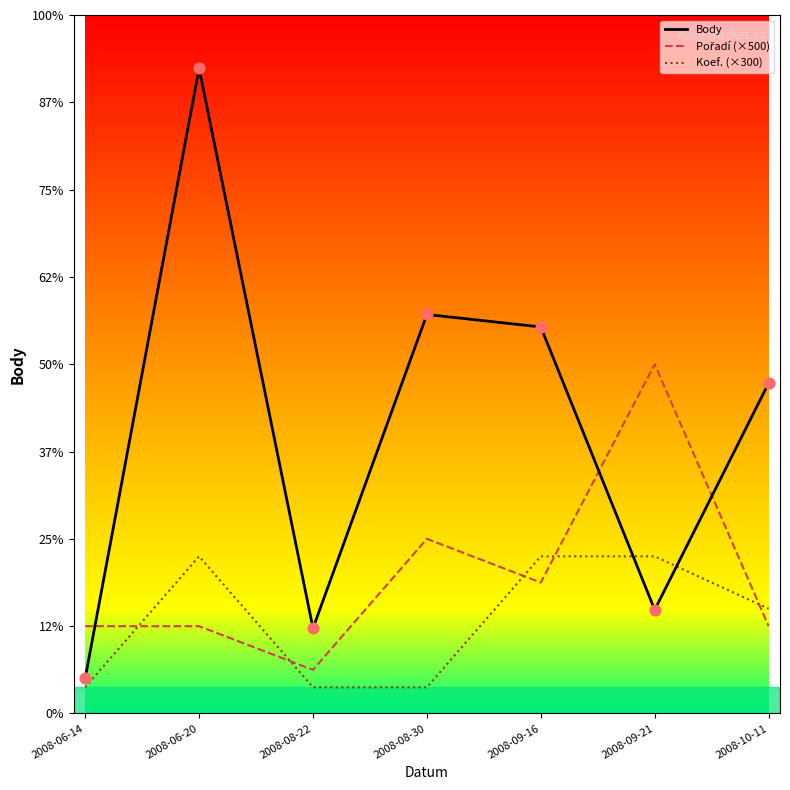

Does the chart have visible grid lines?

No